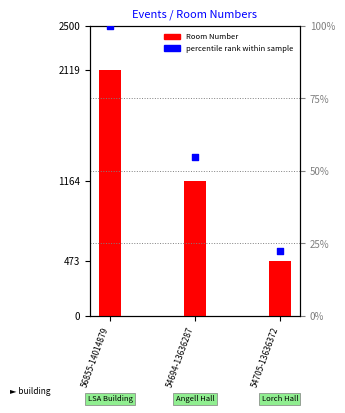

Which series reaches the maximum Y coordinate?

Room Number